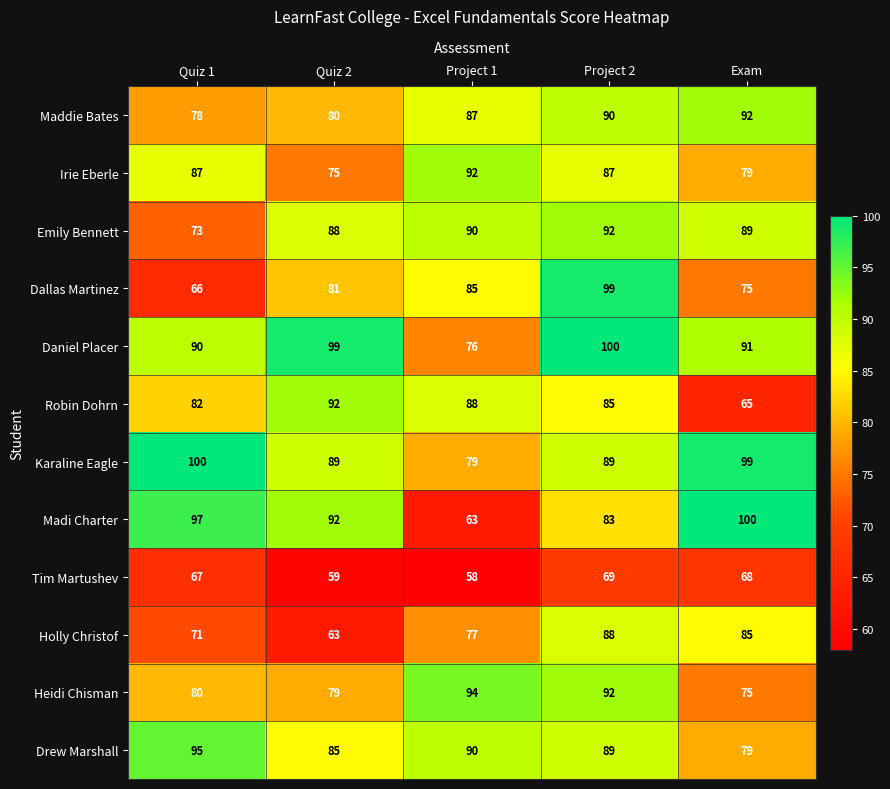

List the labels in order of Maddie Bates value, smallest first.

Quiz 1, Quiz 2, Project 1, Project 2, Exam